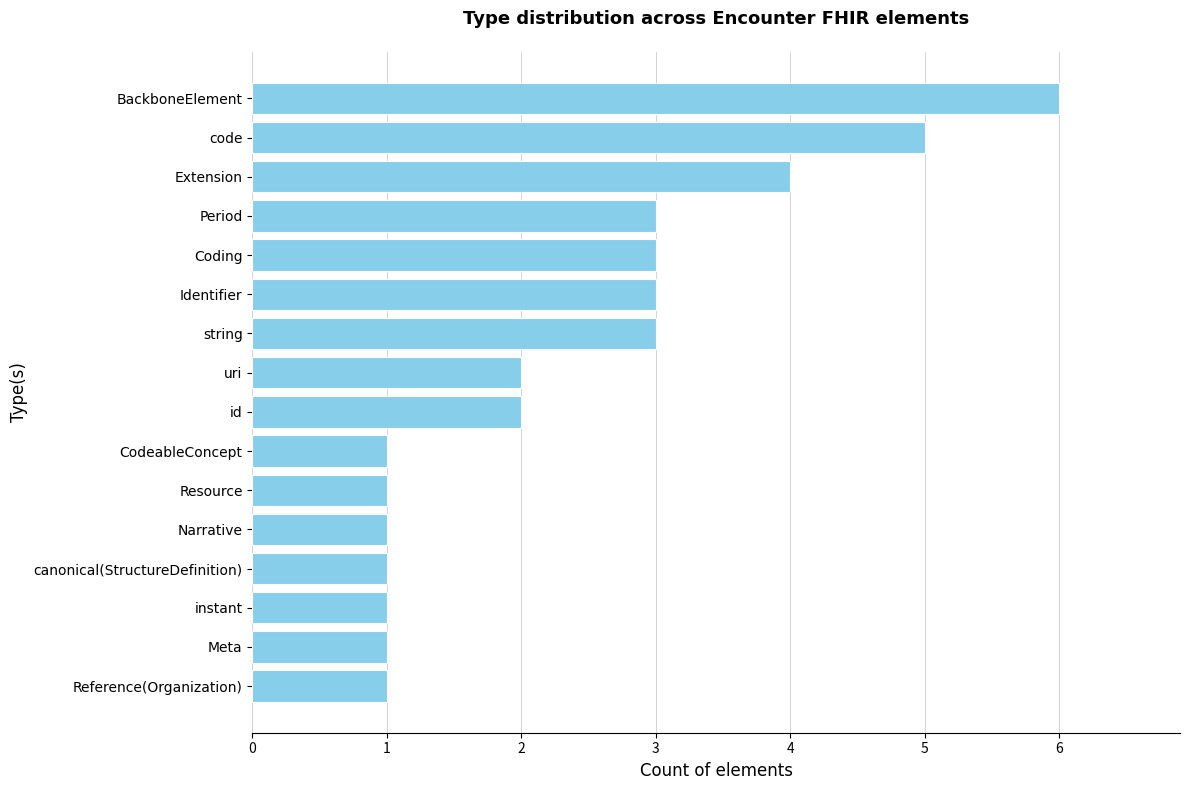

Does the chart contain any negative values?

No